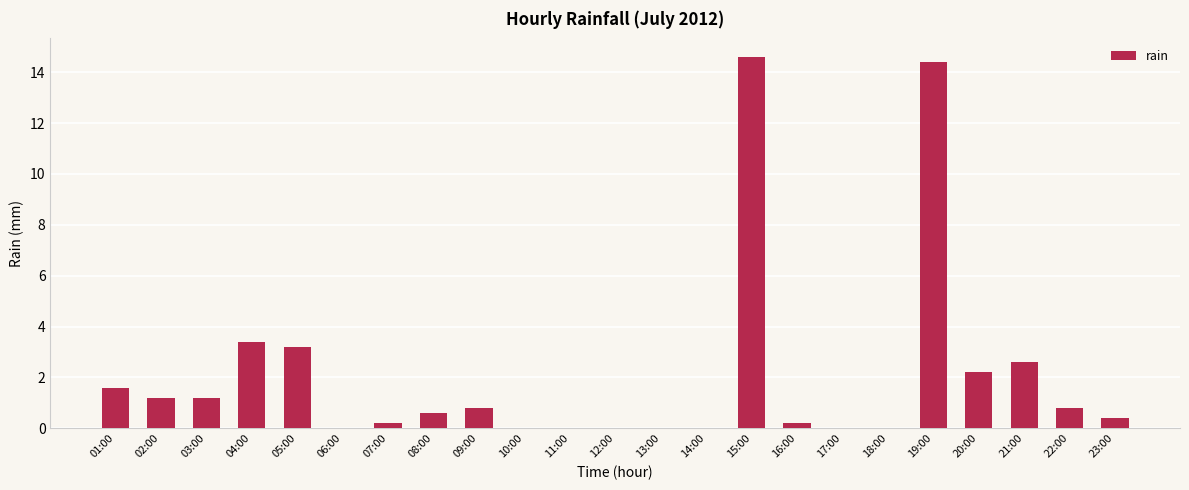

True or false: the data shows 0.0 at 12:00.

True